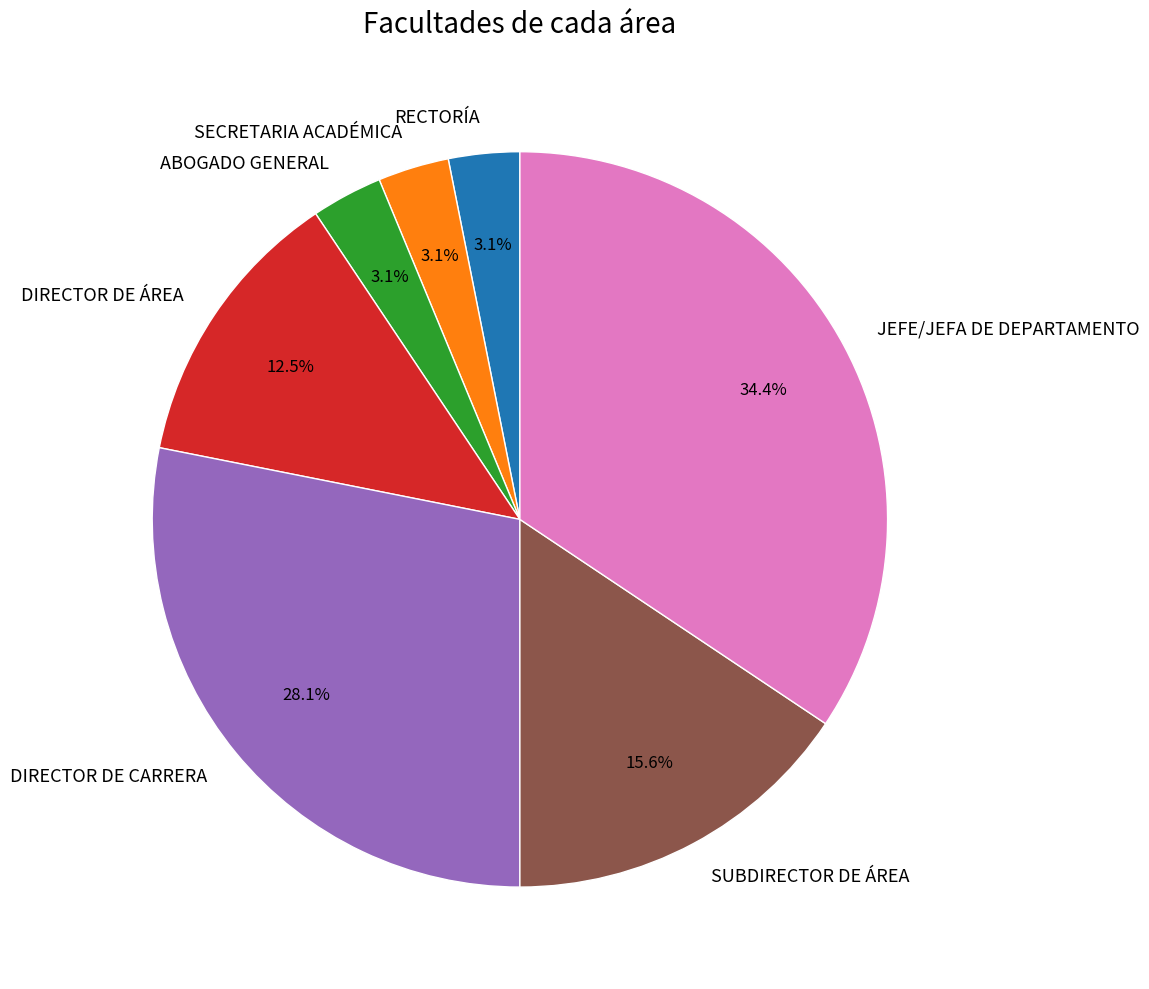

Is there a majority slice in this chart?

No